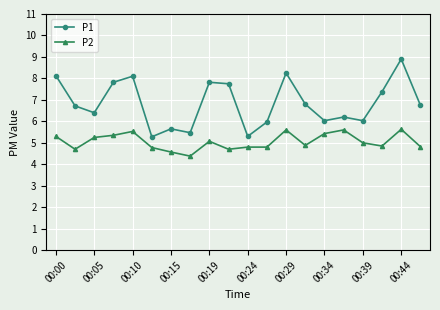

True or false: P2 and P1 intersect in this chart.

False